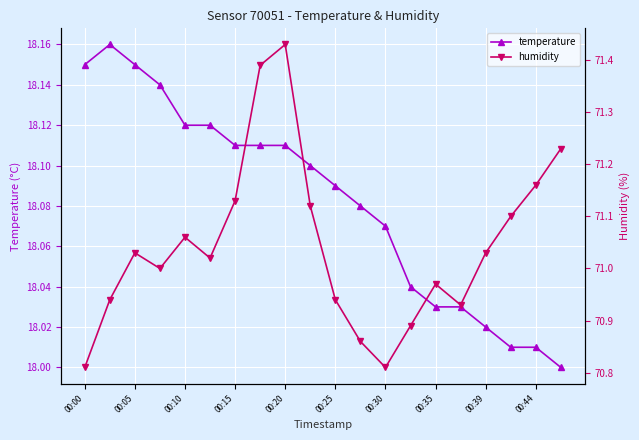

True or false: temperature and humidity intersect in this chart.

False